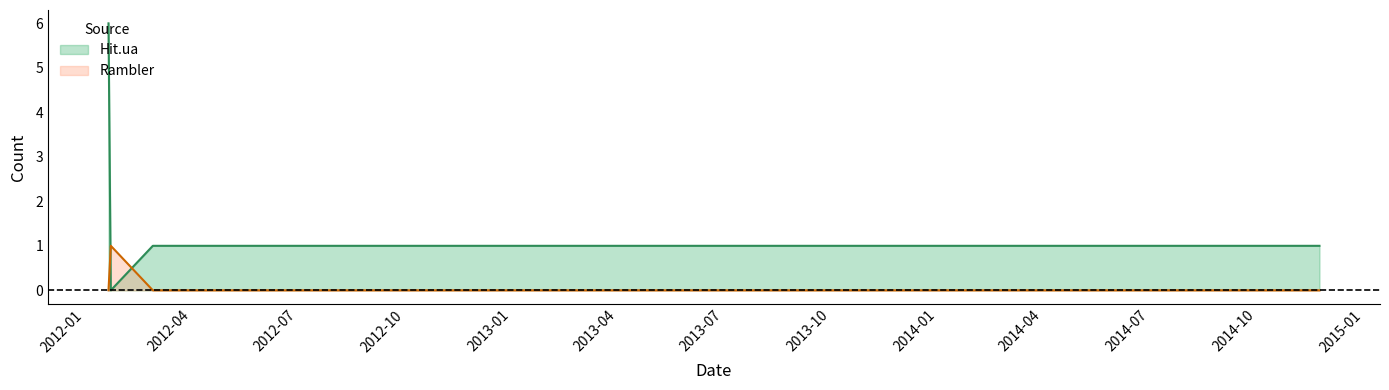

How many values in Rambler are above zero?

1